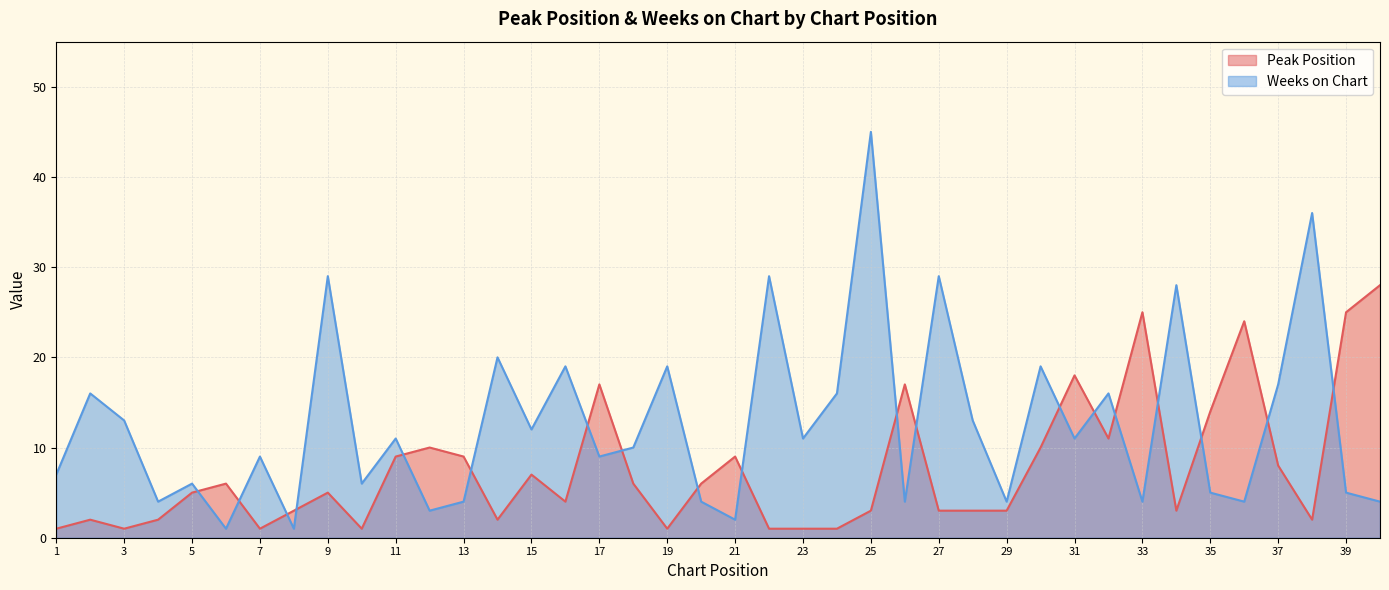

Rank the categories by Peak Position value from highest to lowest.

40, 33, 39, 36, 31, 17, 26, 35, 32, 12, 30, 11, 13, 21, 37, 15, 6, 18, 20, 5, 9, 16, 8, 25, 27, 28, 29, 34, 2, 4, 14, 38, 1, 3, 7, 10, 19, 22, 23, 24